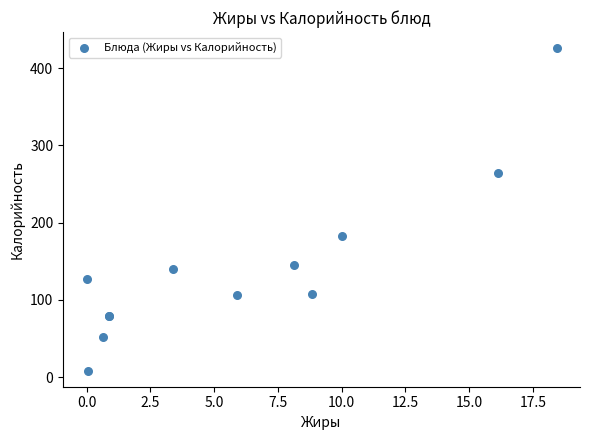

What Y value in the scatter plot is closest to 217?

183.0